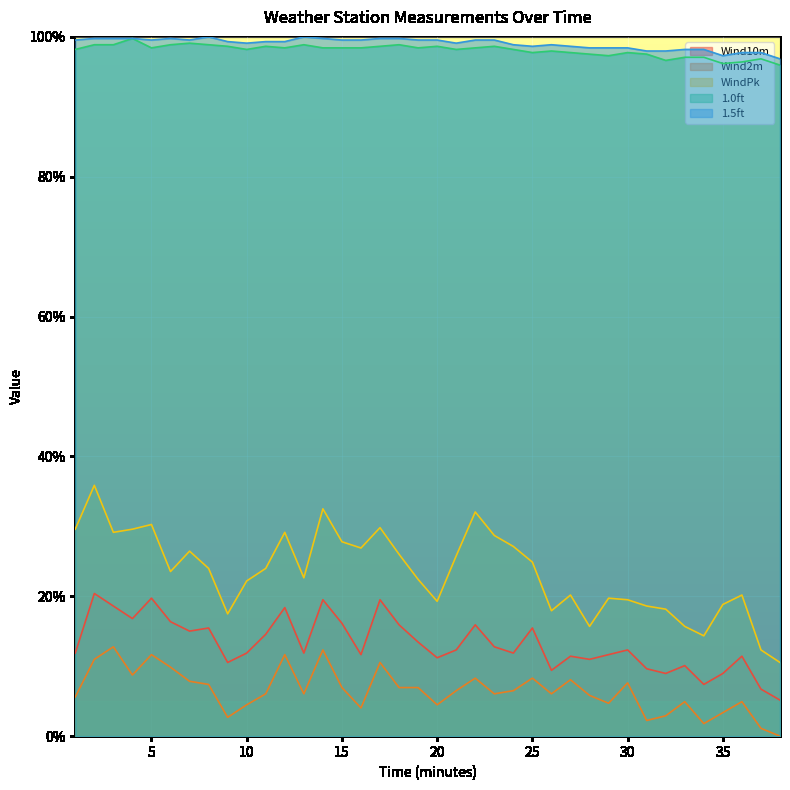

Rank the series at 23 from lowest to highest value.

Wind2m, Wind10m, WindPk, 1.0ft, 1.5ft